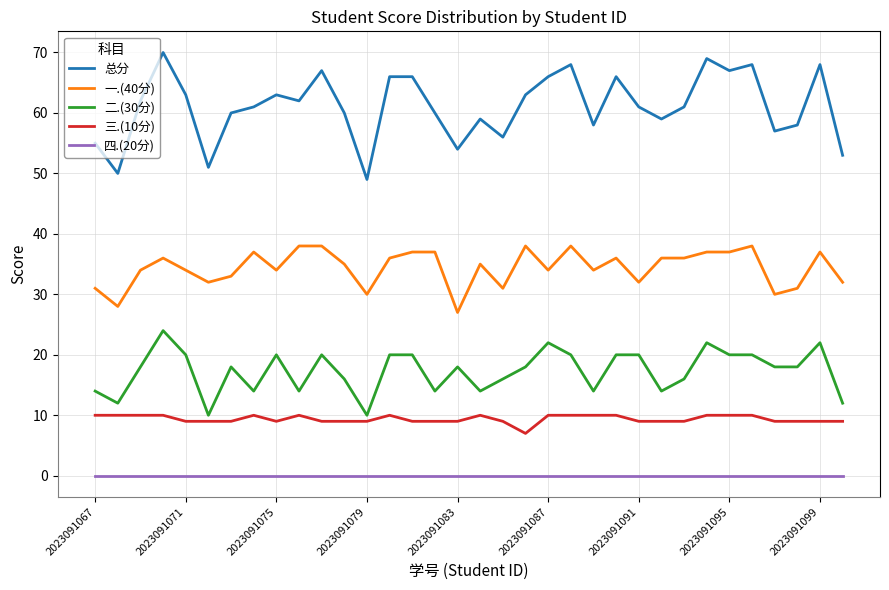

List the series in order of their peak value, highest first.

总分, 一.(40分), 二.(30分), 三.(10分), 四.(20分)